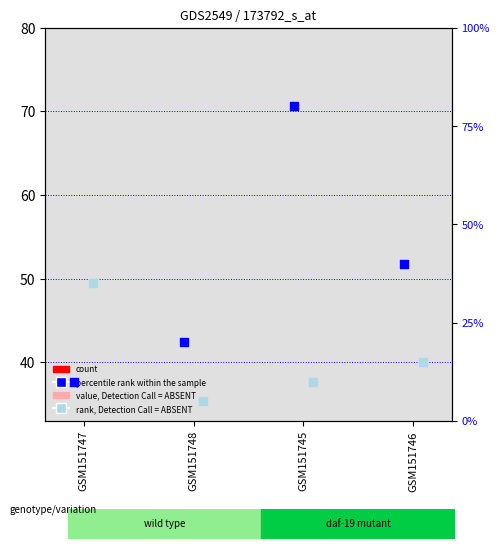

Which series reaches the minimum Y coordinate?

count